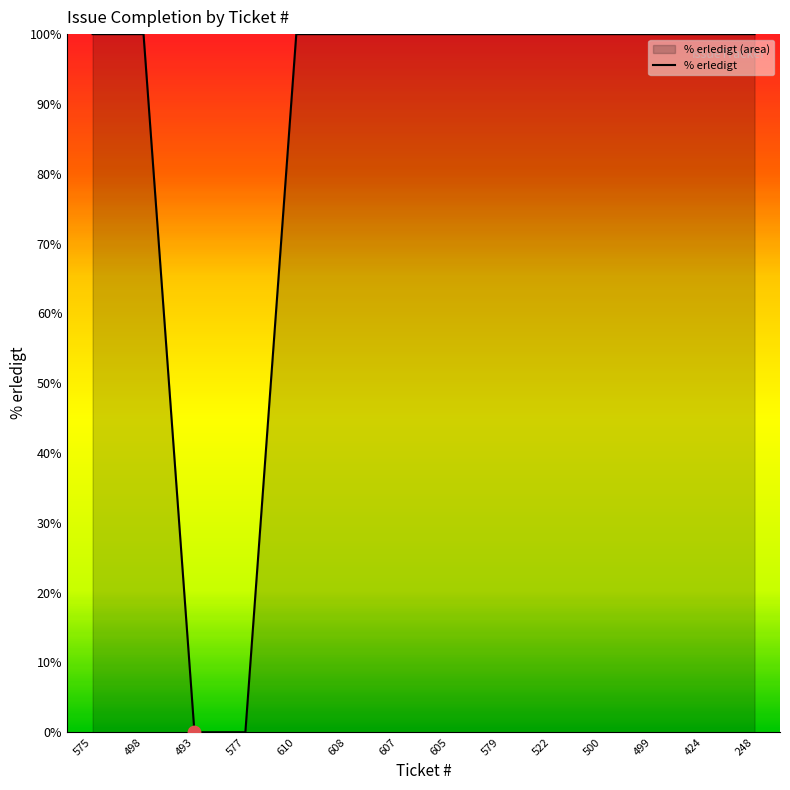

Approximately how many times larger is the value at 499 compared to 248?

1.0